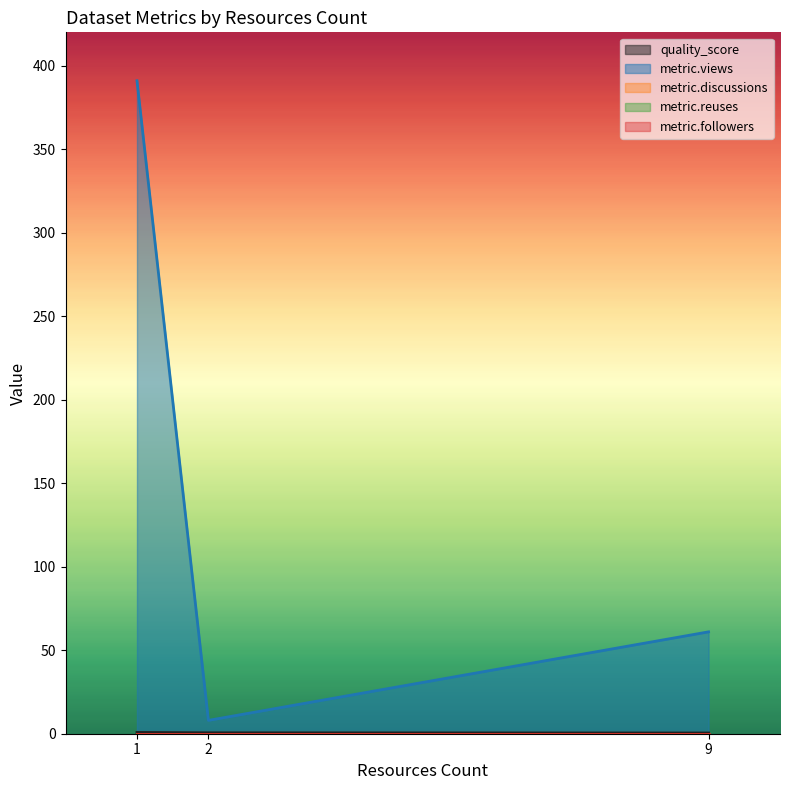

What is the sum of all metric.views values?

460.0